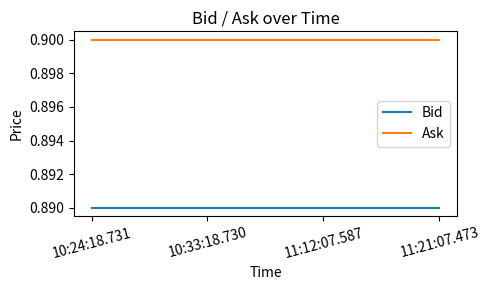

What position from the right is 10:24:18.731?

4